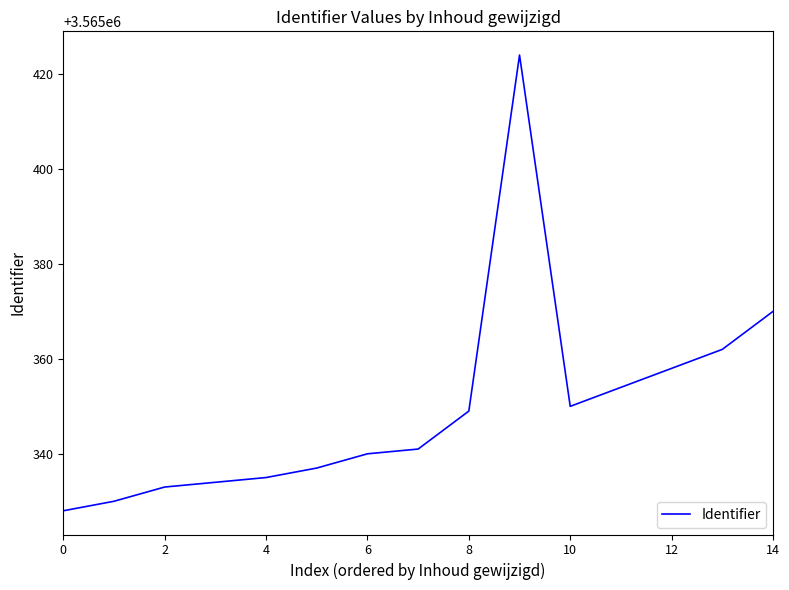

What is the difference between the maximum and minimum values?

96